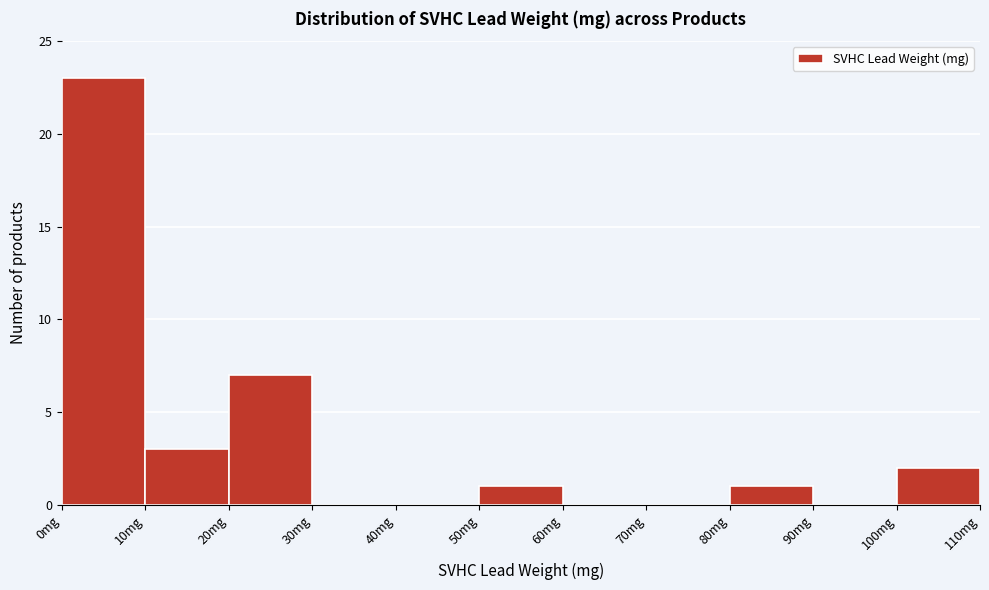

How tall is the bar that spans 50 to 60 on the x-axis? The values are not printed on the chart, so give them approximately, as read against the axis.

1